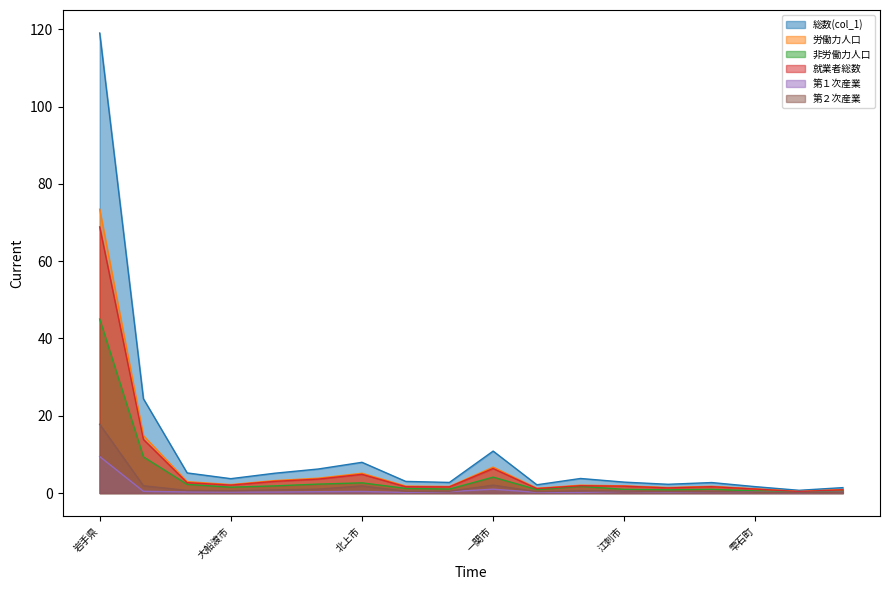

At 葛巻町, list the series in order from largest to smallest.

総数(col_1), 労働力人口, 就業者総数, 非労働力人口, 第１次産業, 第２次産業